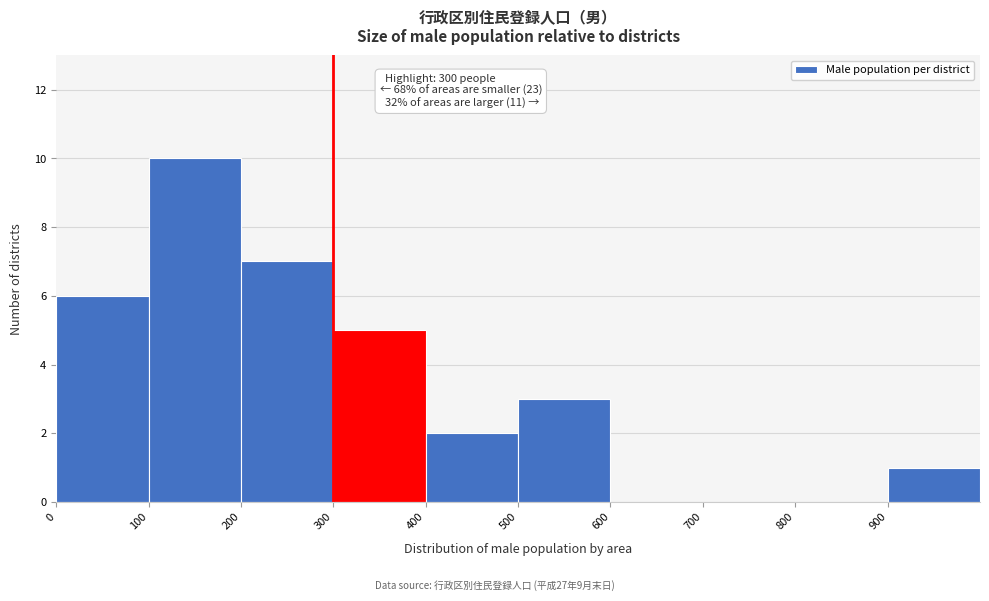

Which range on the x-axis has the tallest bar?

100 to 200